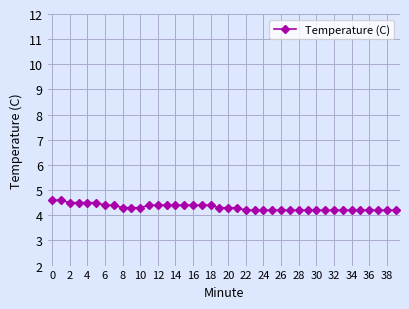

What is the smallest value displayed?

4.2